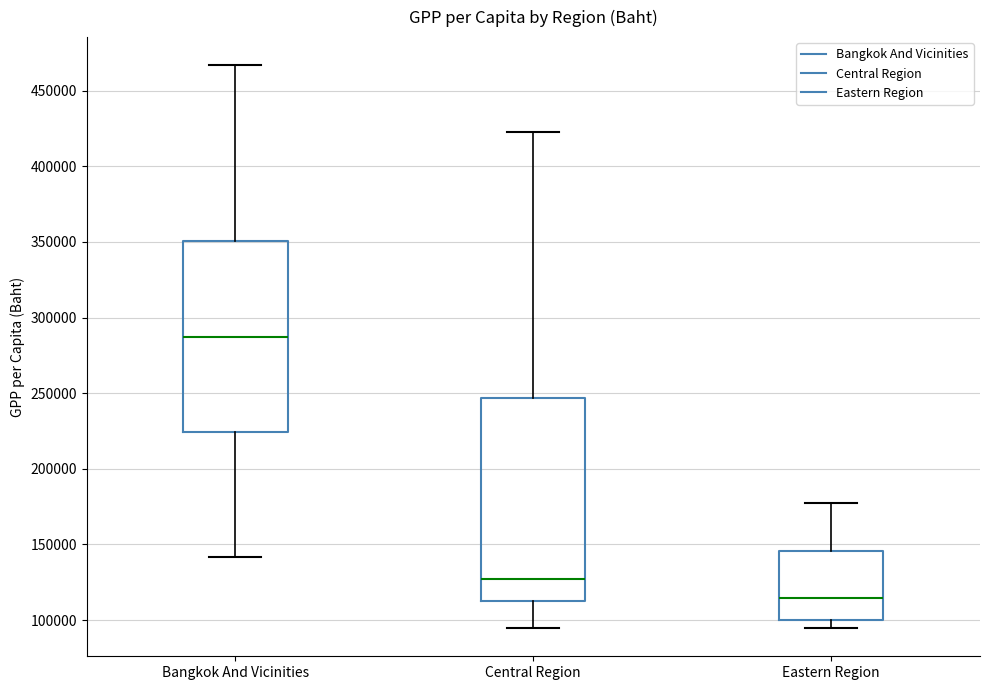

Where does the median line of the box for Bangkok And Vicinities sit on the y-axis? The values are not printed on the chart, so give them approximately, as read against the axis.

285000